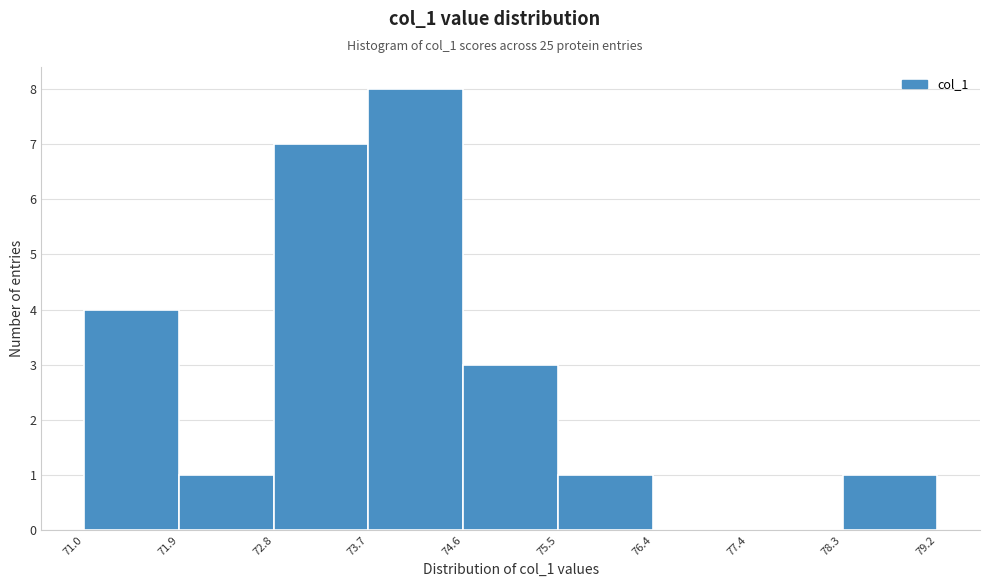

How tall is the bar that spans 72.8 to 73.7 on the x-axis? The values are not printed on the chart, so give them approximately, as read against the axis.

7